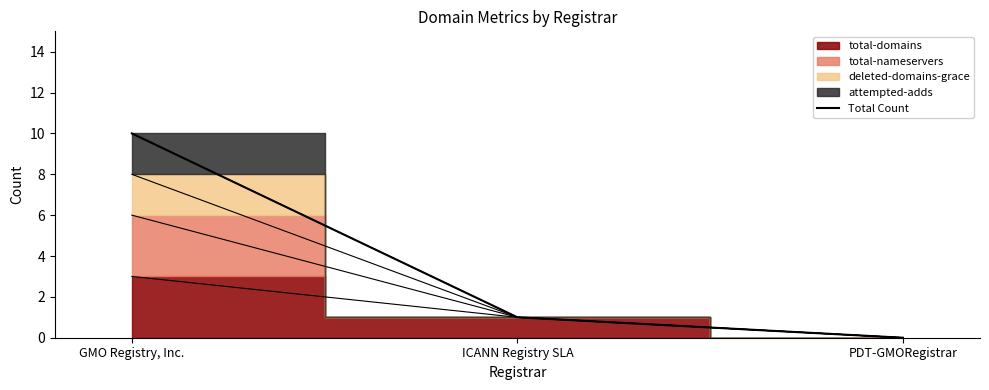

Reading left to right, list all the values displayed in this chart.

GMO Registry, Inc.=10	ICANN Registry SLA=1	PDT-GMORegistrar=0